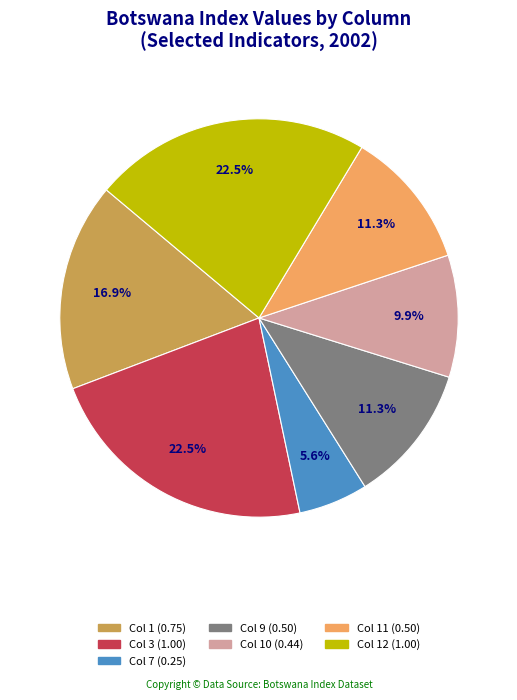

How many segments does this pie chart have?

7